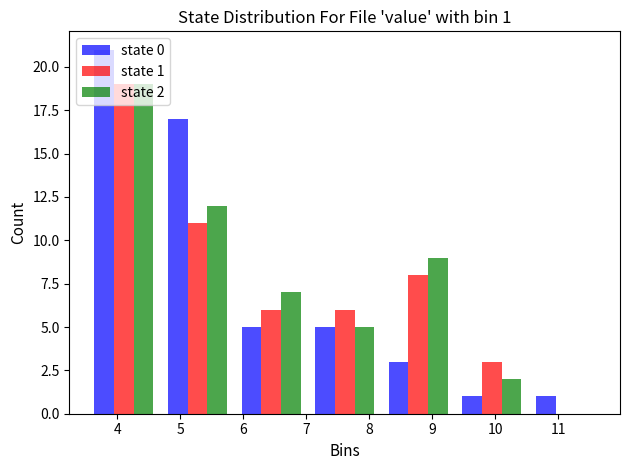

In the state 1 series, which range on the x-axis has the tallest bar?

3.5 to 4.7